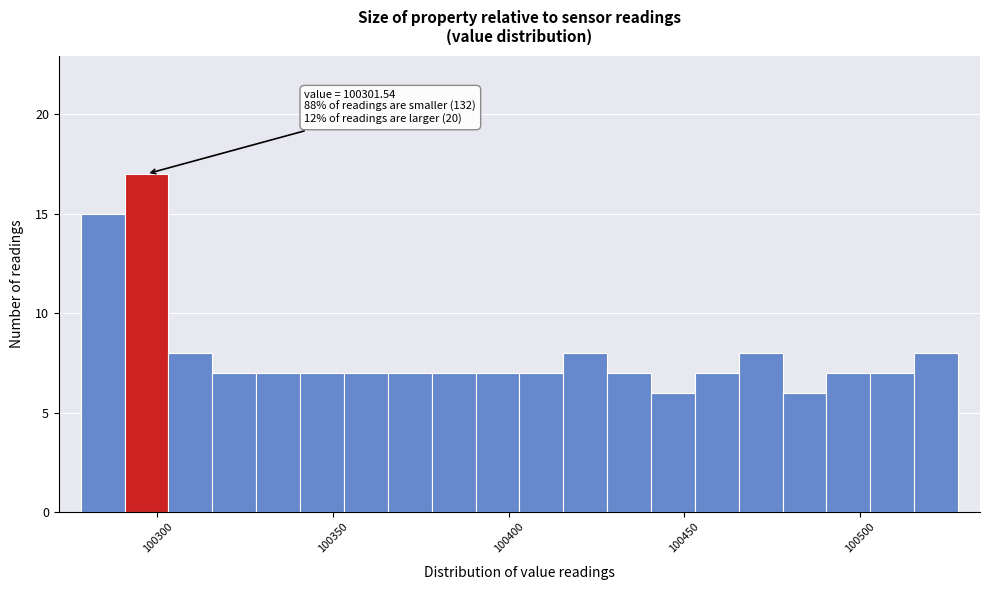

Around what value on the x-axis is the tallest bar? Give the approximate position of its centre, as read against the axis.

100295